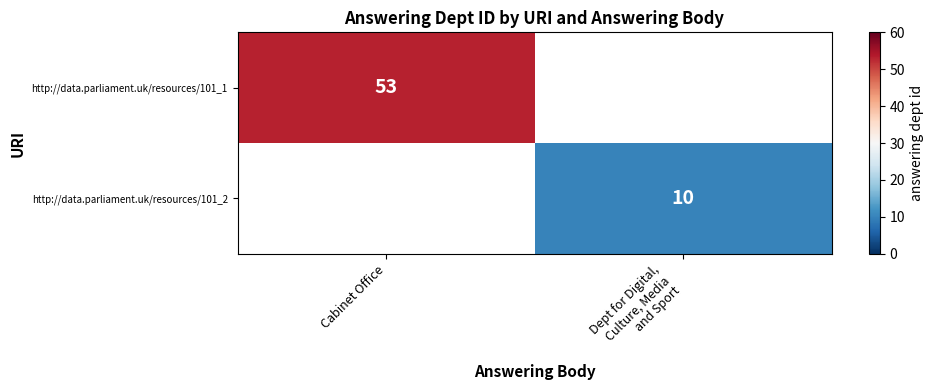

True or false: http://data.parliament.uk/resources/101_1 has a value of 77 at Cabinet Office.

False